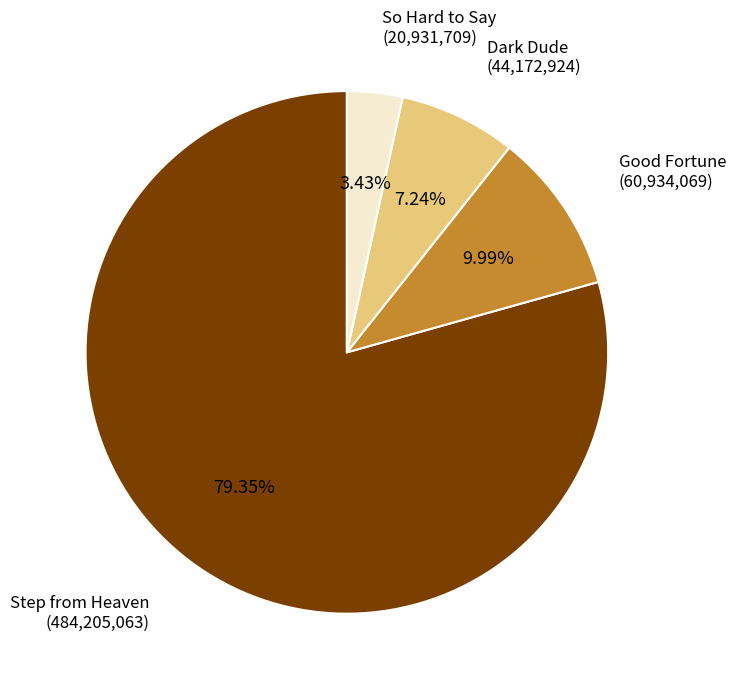

Which category accounts for the majority?

Step from Heaven